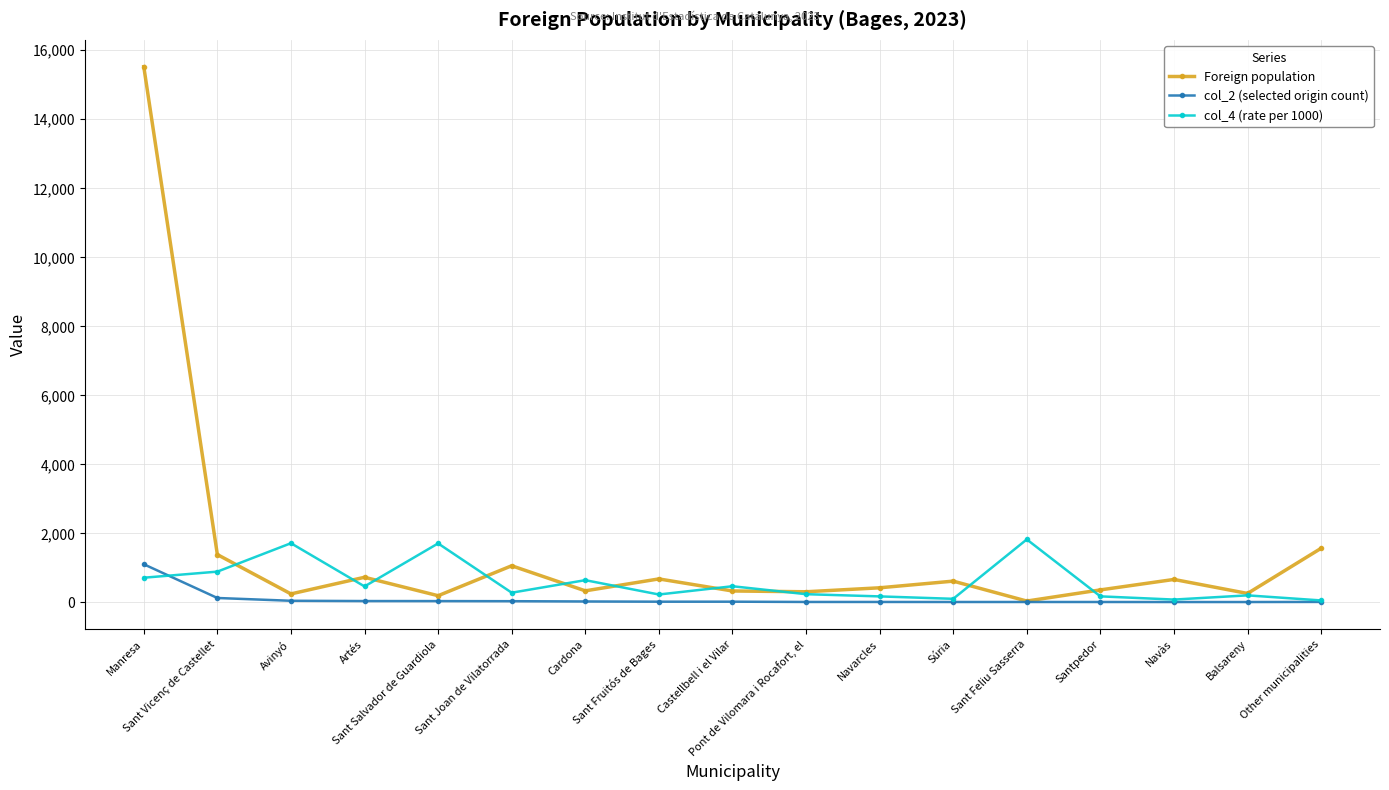

Read the col_4 (rate per 1000) value at Balsareny, to the nearest 100.

200